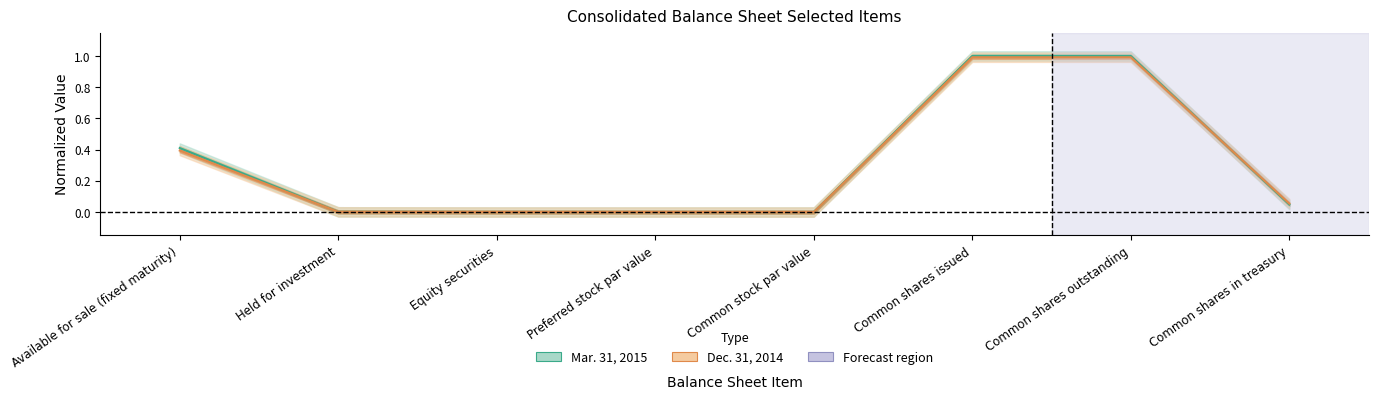

List the series in order of their overall mean, highest first.

Mar. 31, 2015, Dec. 31, 2014